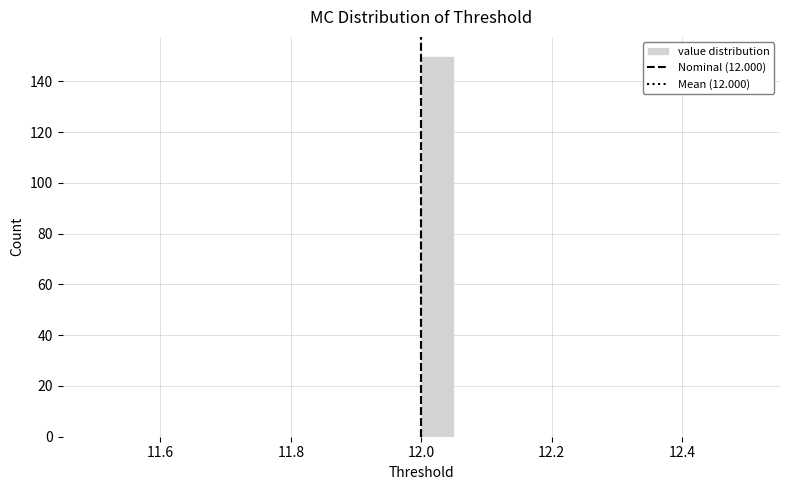

Around what value on the x-axis is the tallest bar? Give the approximate position of its centre, as read against the axis.

12.02